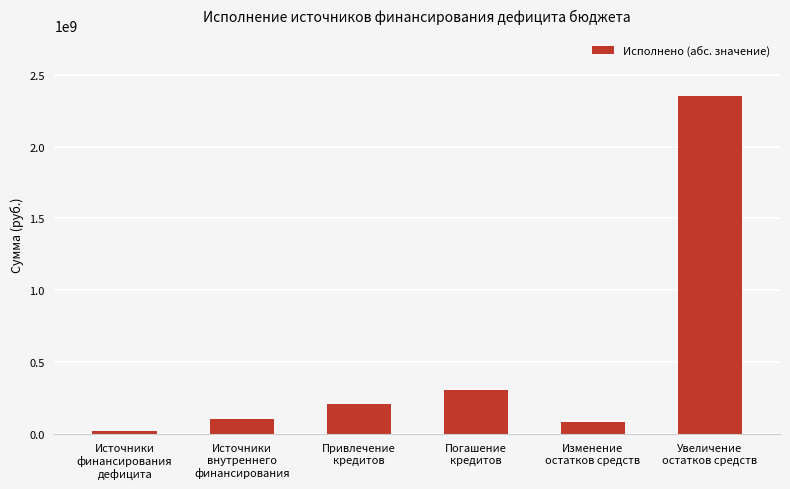

What is the label of the 4th bar from the right?

Привлечение
кредитов